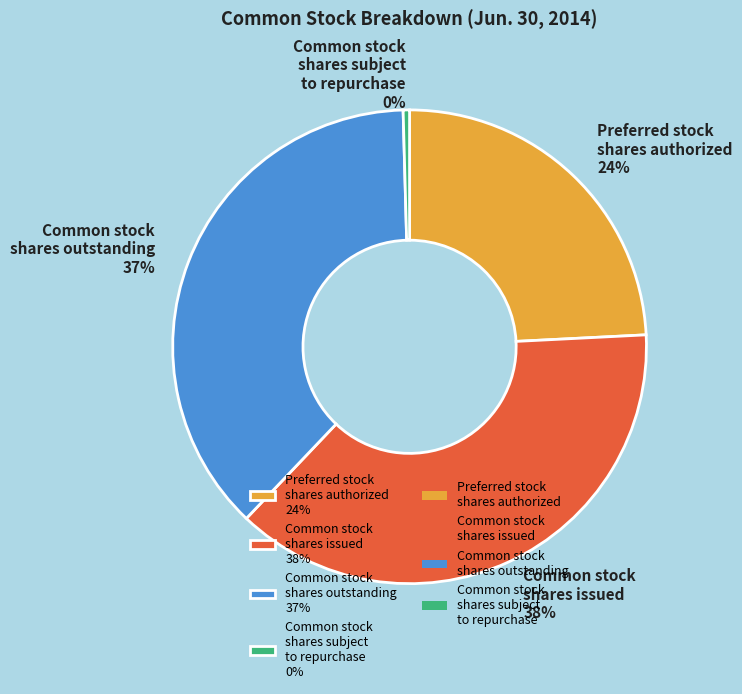

To the nearest percent, what is the average slice percentage?

25%